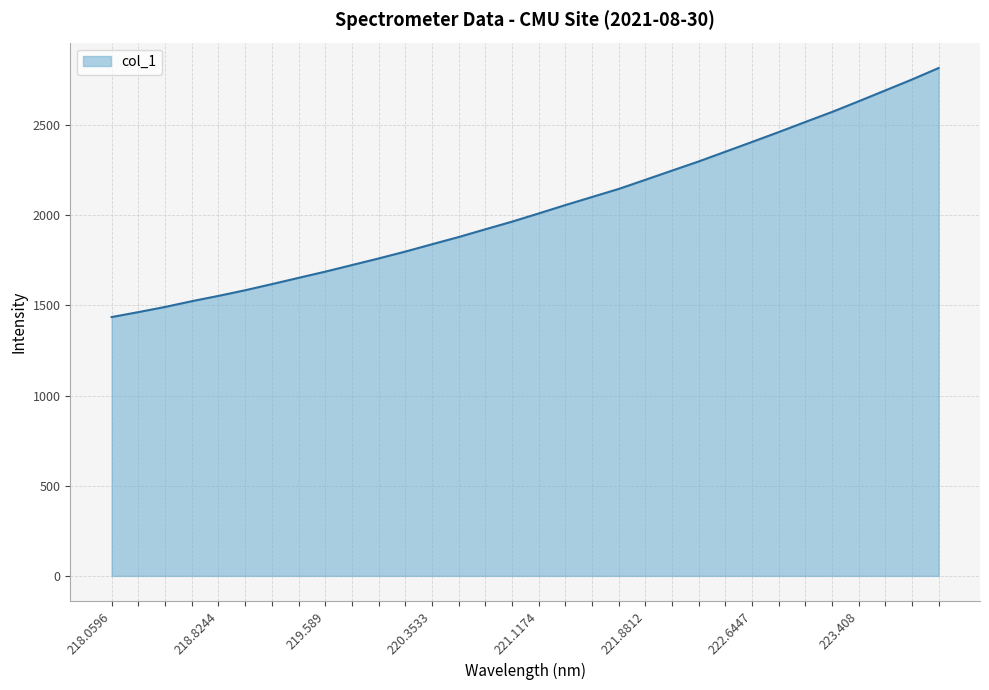

What is the maximum value shown in the chart?

2816.7